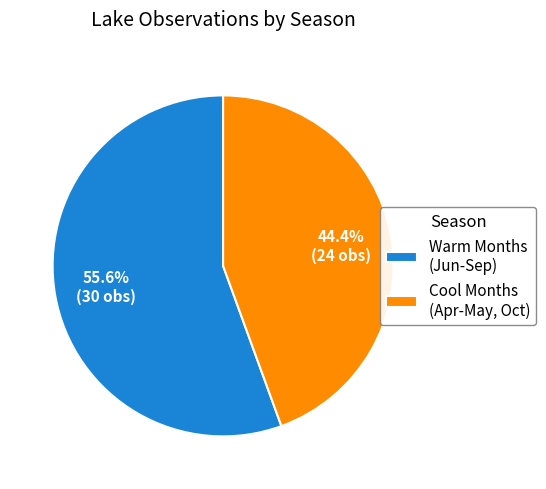

To the nearest percent, what is the average slice percentage?

50%